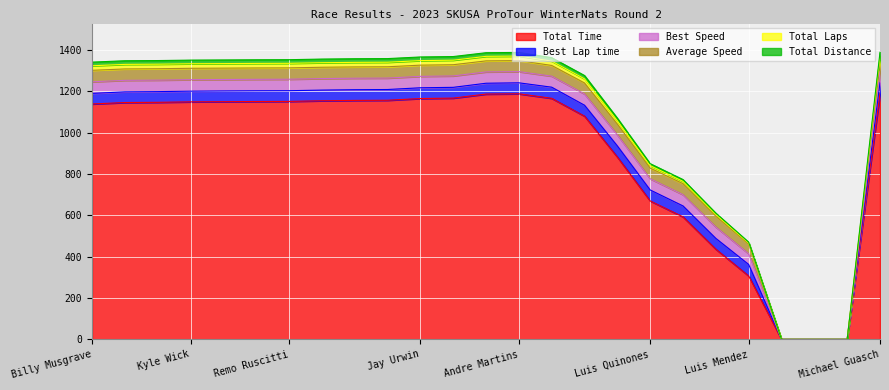

The value of Total Time at Jay Urwin is 1165.8. True or false?

True